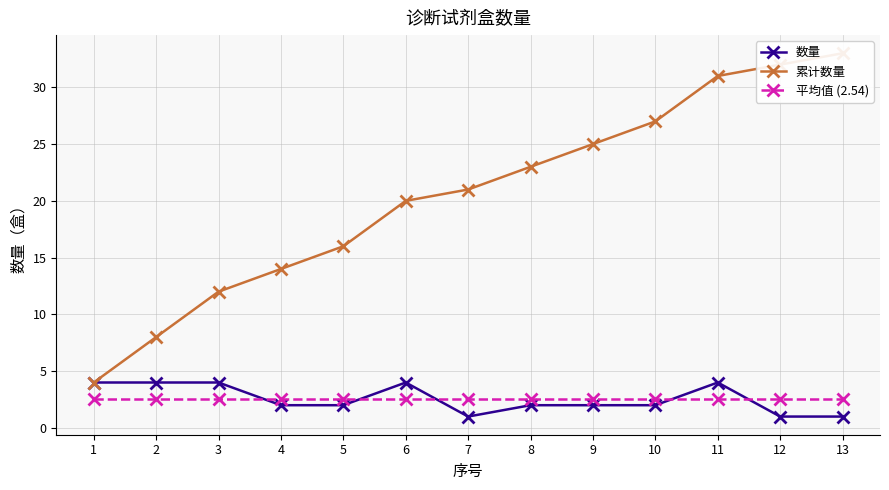

What is the difference between the maximum and minimum values in the 数量 series?

3.0